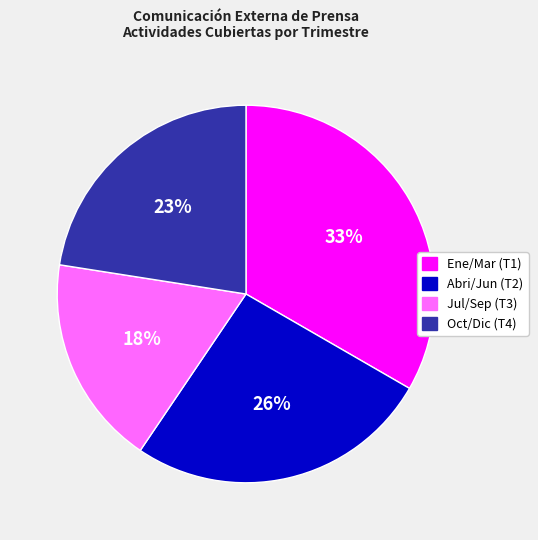

What is the smallest slice in the pie chart?

Jul/Sep (T3)